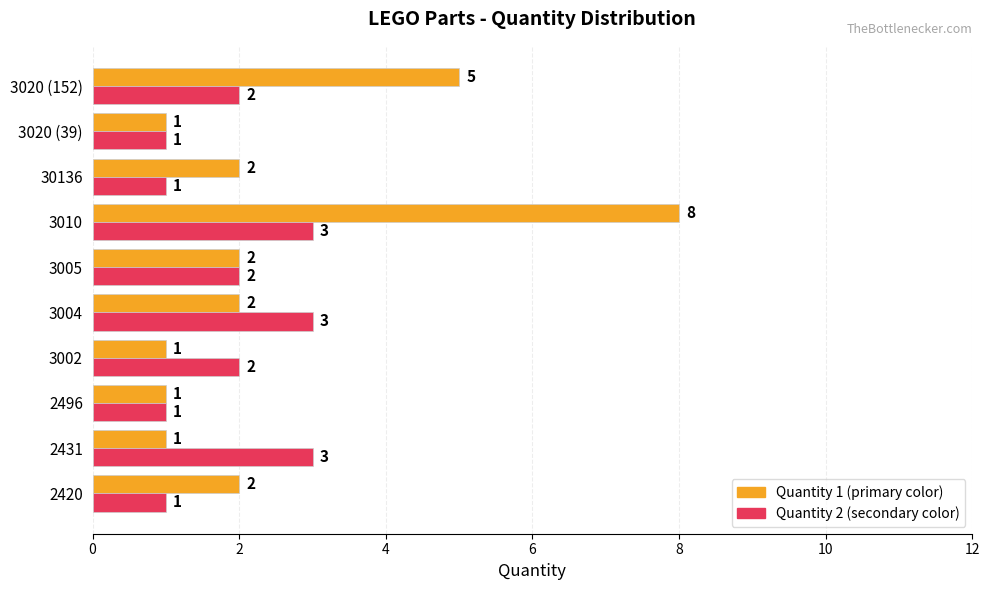

What is the total value across all series at 3005?

4